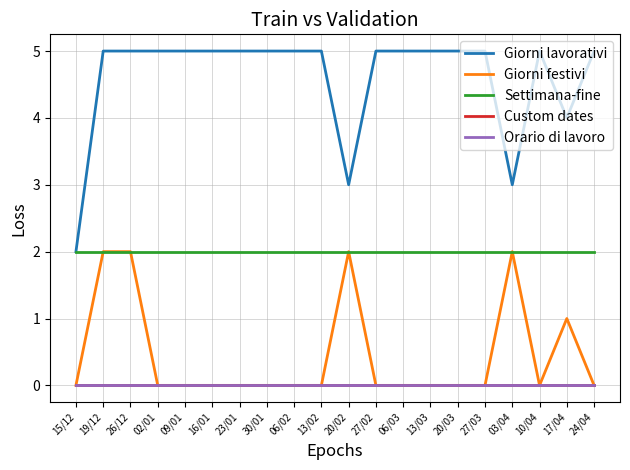

What position from the left is 13/03?

14